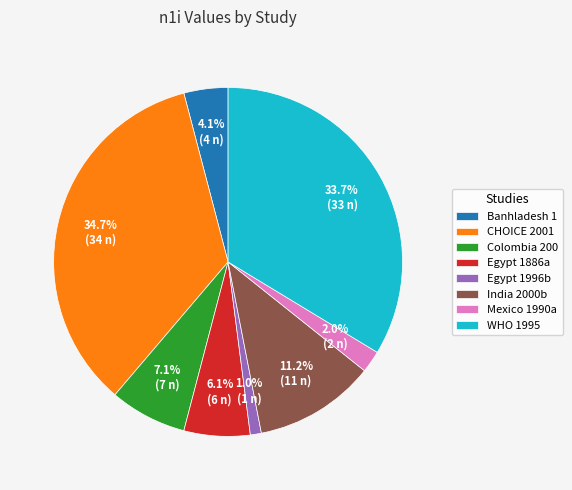

Rank the categories by value from highest to lowest.

CHOICE 2001, WHO 1995, India 2000b, Colombia 200, Egypt 1886a, Banhladesh 1, Mexico 1990a, Egypt 1996b